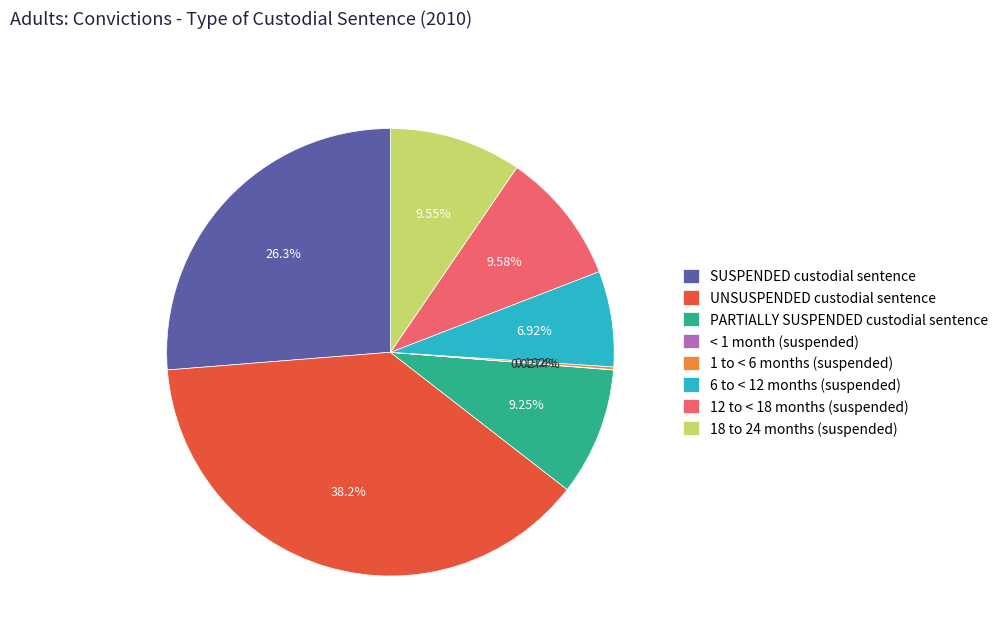

How much of the chart is everything except 18 to 24 months (suspended)?

90.5%